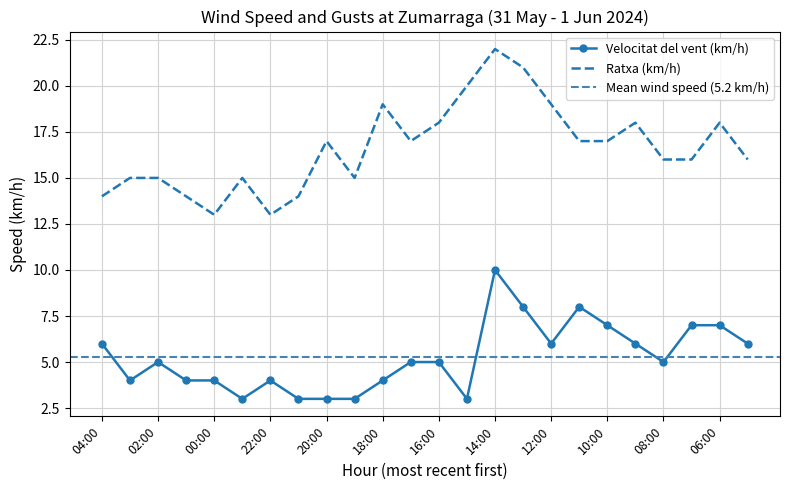

Reading left to right, what are all the values shown in this chart?

Velocitat del vent (km/h): 04:00=6	03:00=4	02:00=5	01:00=4	00:00=4	23:00=3	22:00=4	21:00=3	20:00=3	19:00=3	18:00=4	17:00=5	16:00=5	15:00=3	14:00=10	13:00=8	12:00=6	11:00=8	10:00=7	09:00=6	08:00=5	07:00=7	06:00=7	05:00=6
Ratxa (km/h): 04:00=14	03:00=15	02:00=15	01:00=14	00:00=13	23:00=15	22:00=13	21:00=14	20:00=17	19:00=15	18:00=19	17:00=17	16:00=18	15:00=20	14:00=22	13:00=21	12:00=19	11:00=17	10:00=17	09:00=18	08:00=16	07:00=16	06:00=18	05:00=16